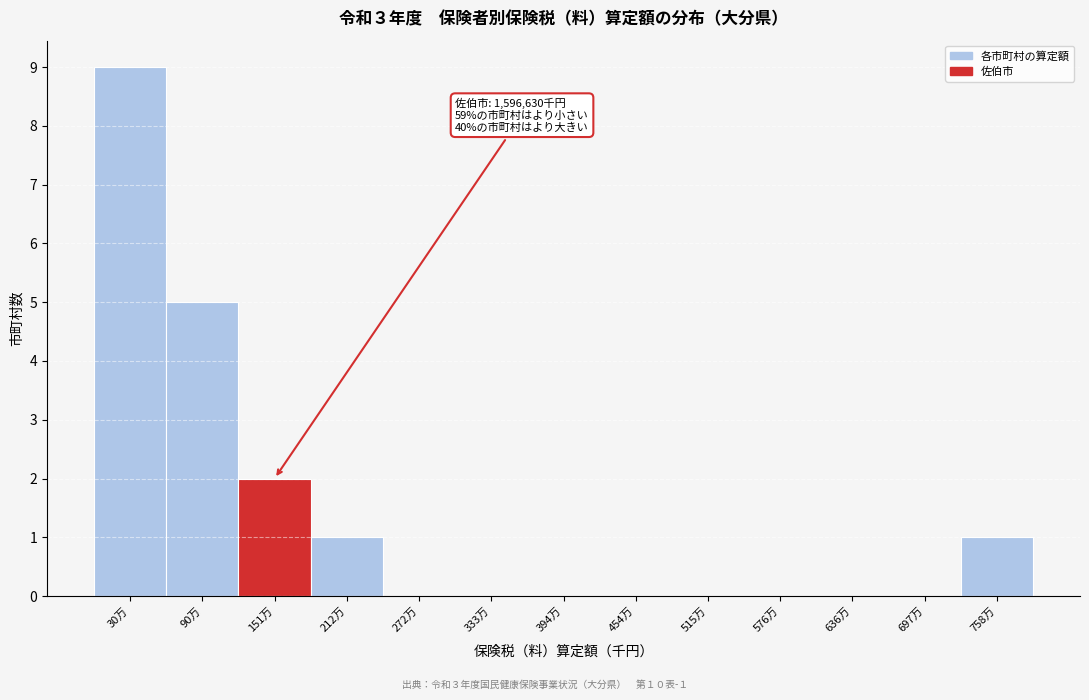

Reading left to right, list all the values displayed in this chart.

30万=9	90万=5	151万=2	212万=1	272万=0	333万=0	394万=0	454万=0	515万=0	576万=0	636万=0	697万=0	758万=1